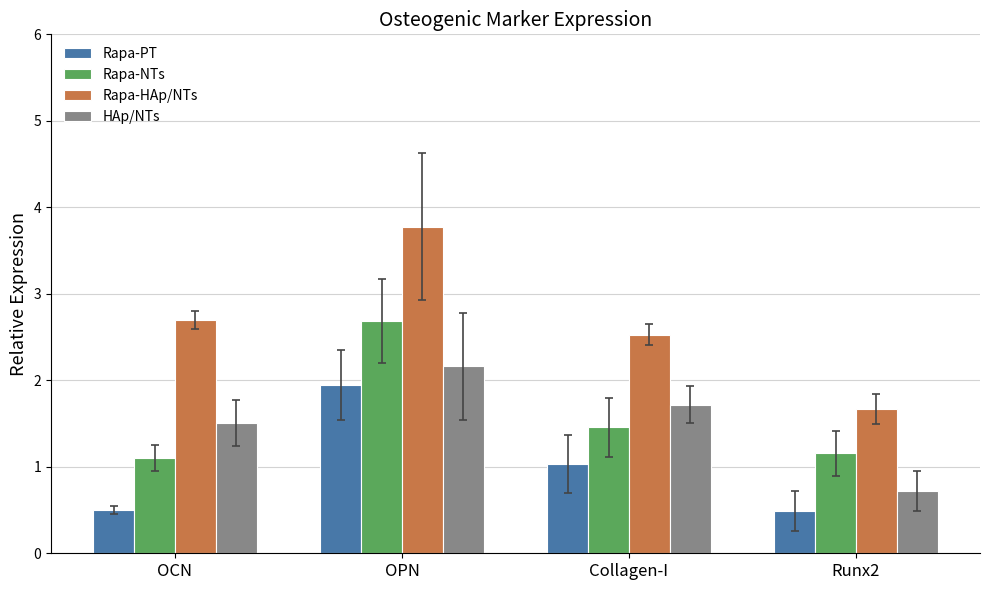

What is the difference between the maximum and minimum values in the HAp/NTs series?

1.4